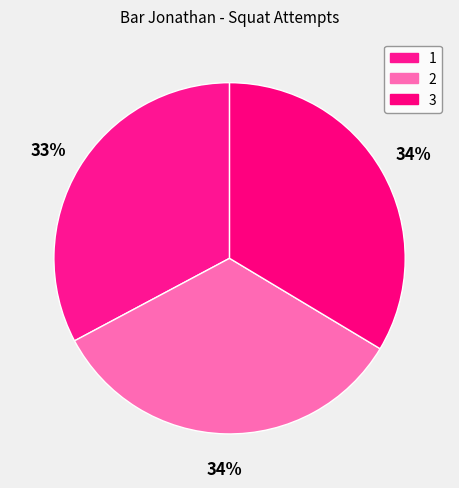

How many segments does this pie chart have?

3